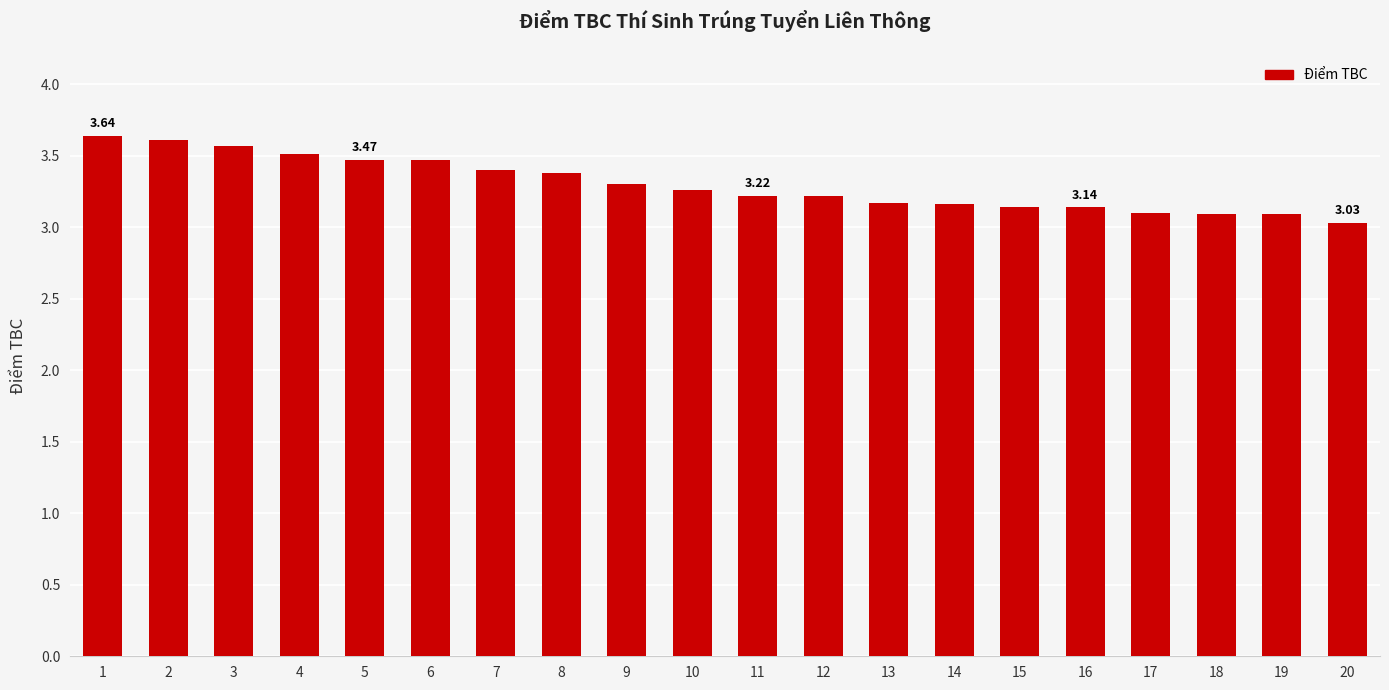

Reading right to left, transcribe all the data shown in this chart.

20=3.0	19=3.1	18=3.1	17=3.1	16=3.1	15=3.1	14=3.2	13=3.2	12=3.2	11=3.2	10=3.3	9=3.3	8=3.4	7=3.4	6=3.5	5=3.5	4=3.5	3=3.6	2=3.6	1=3.6